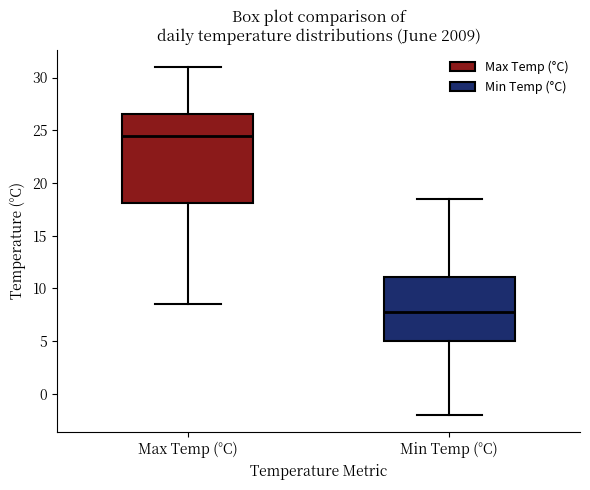

Where is the upper edge of the box for Max Temp (°C) on the y-axis? The values are not printed on the chart, so give them approximately, as read against the axis.

26.5